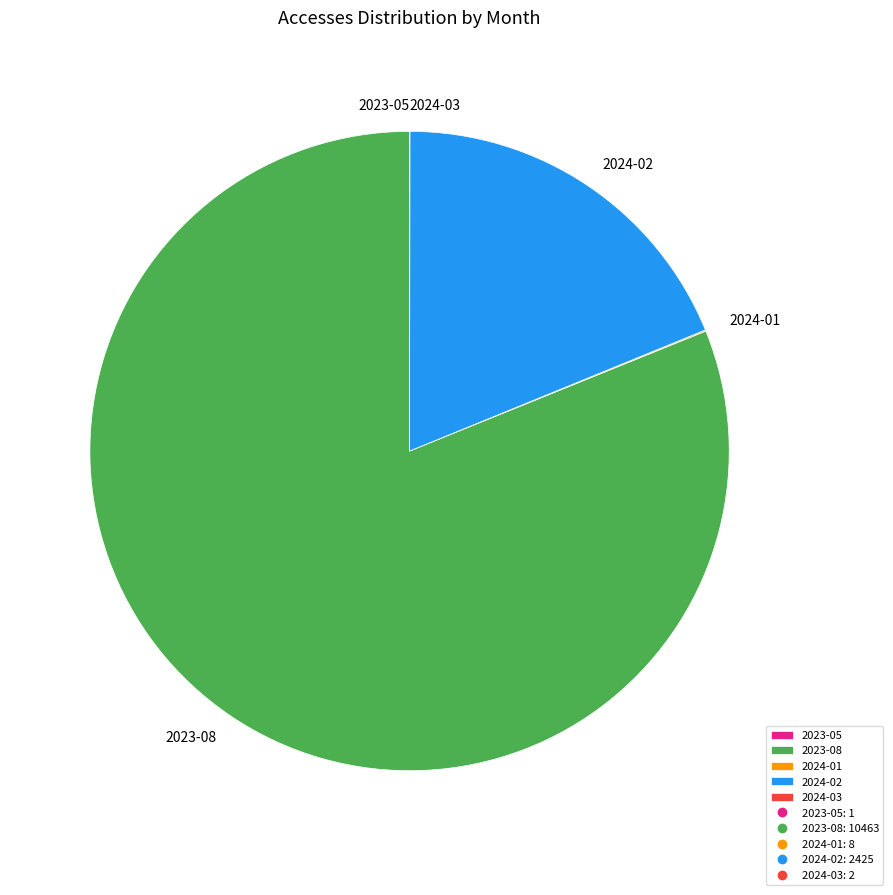

Does any single category account for the majority?

Yes